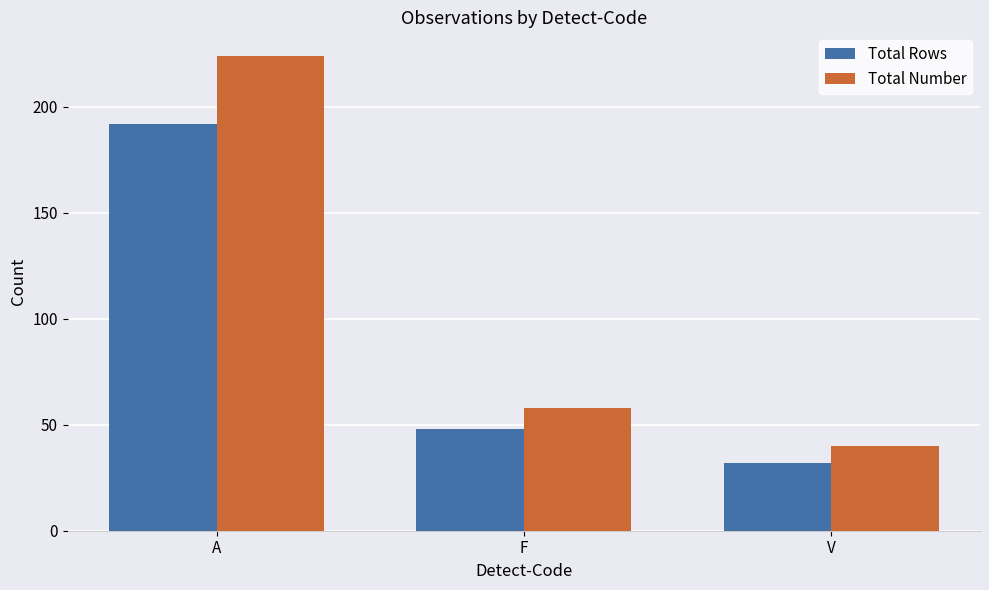

What is the sum of the Total Rows values at F and A?

240